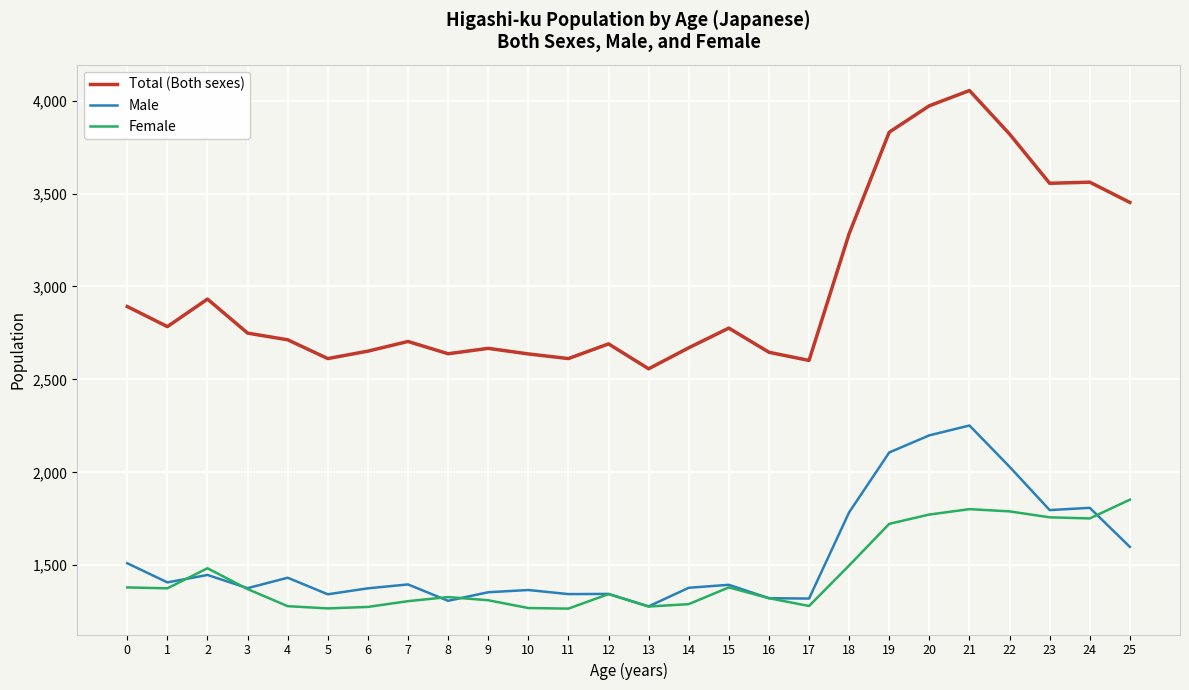

Which series has the largest range (max minus min)?

Total (Both sexes)